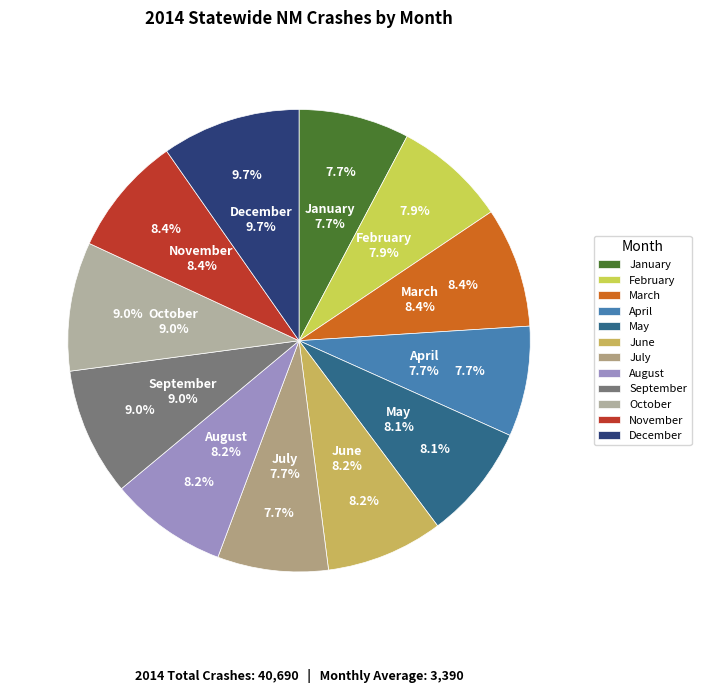

Do April and June together represent more than half of the pie?

No